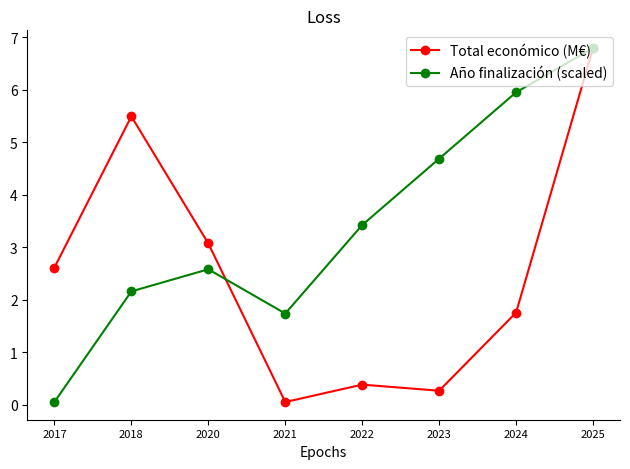

At which category does Año finalización (scaled) reach its first local valley?

2021